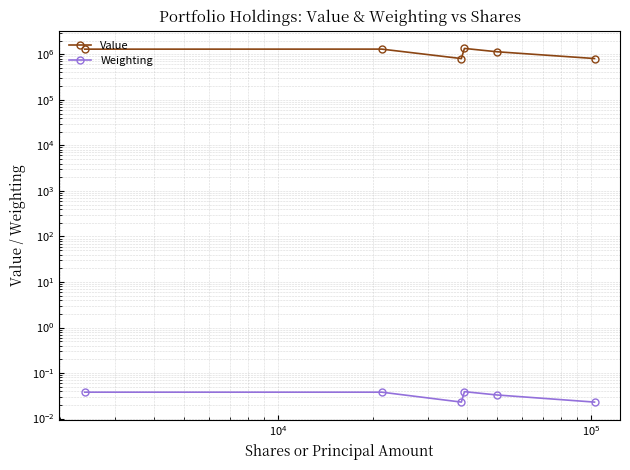

What is the sum of all Value values?

6709000.0